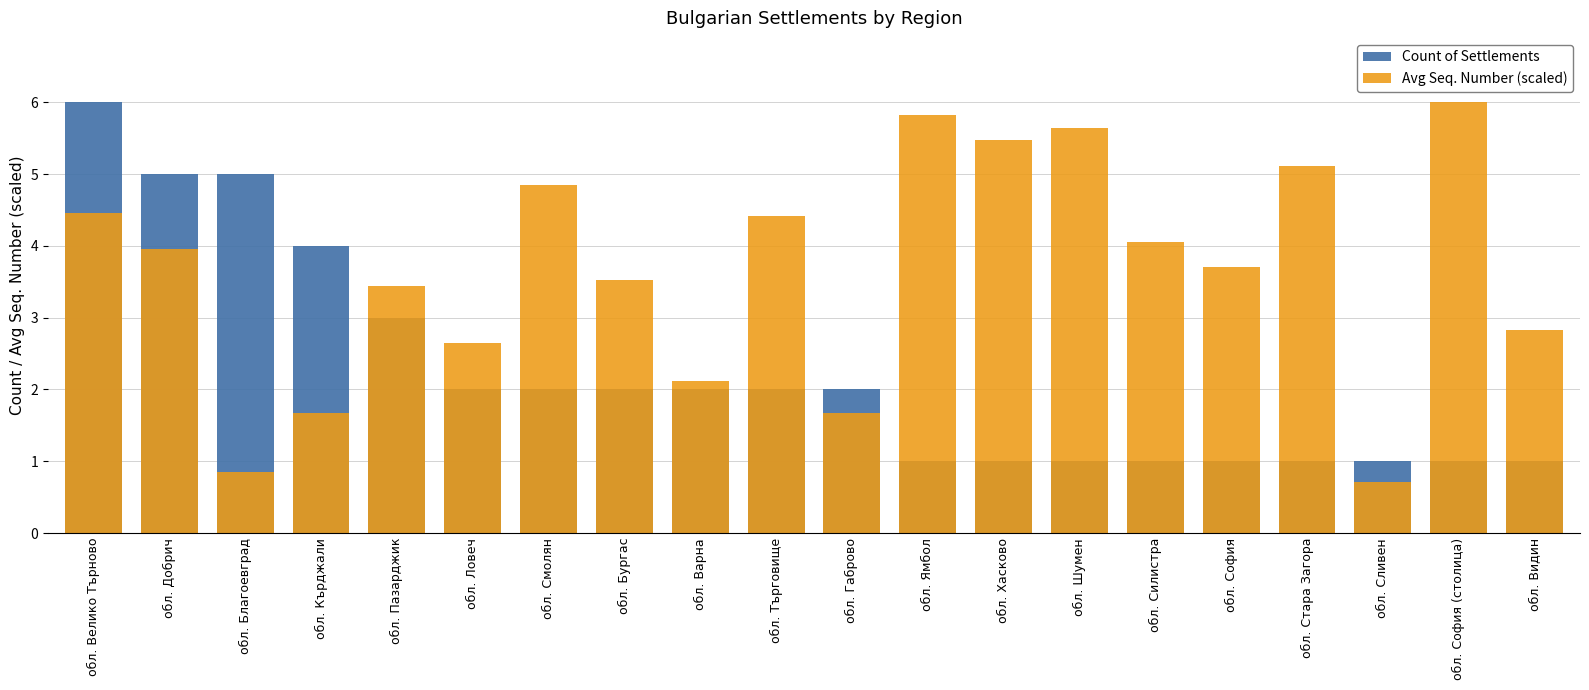

Which series has the largest range (max minus min)?

Avg Seq. Number (scaled)